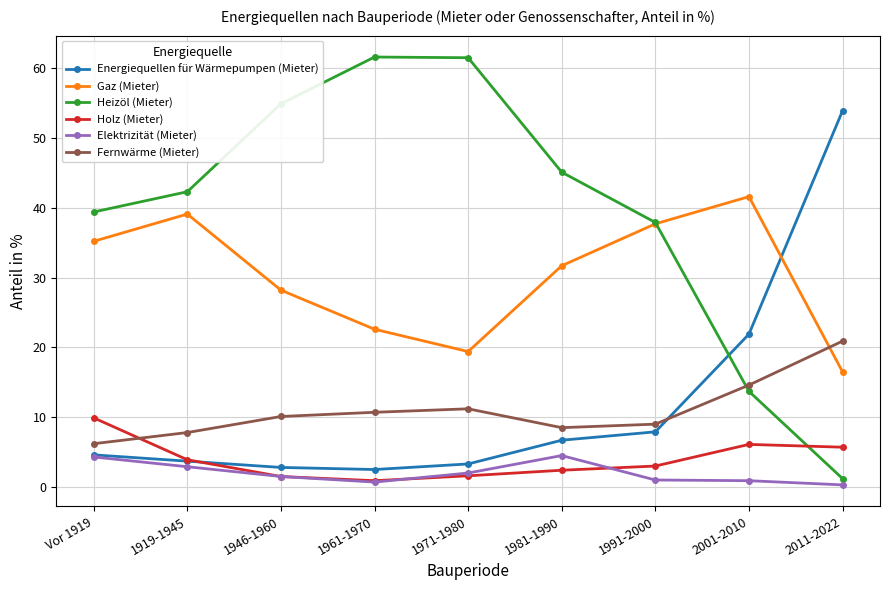

What is the label of the 4th point from the right?

1981-1990